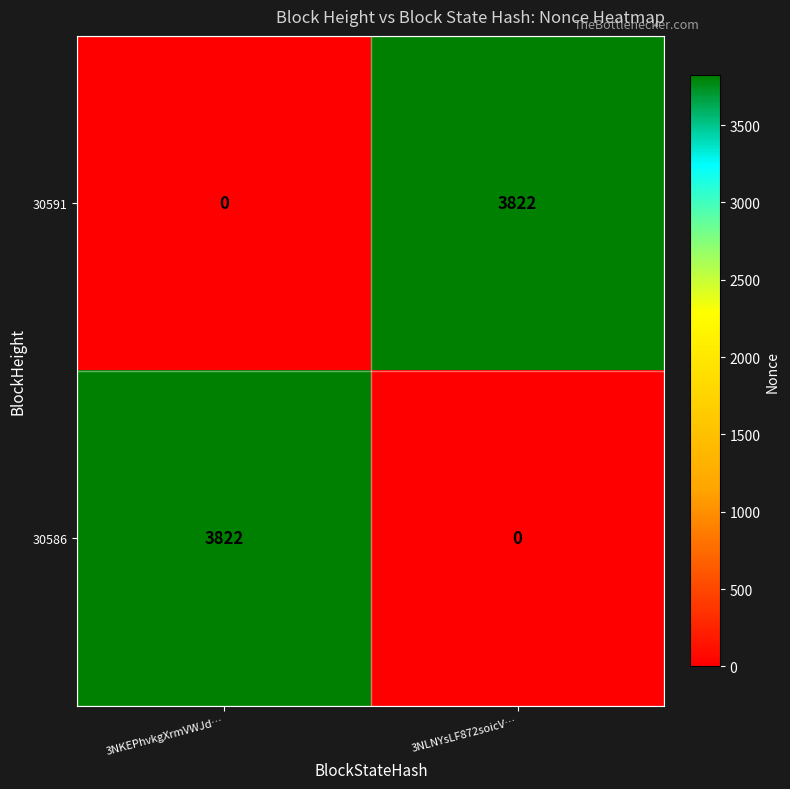

Rank the categories by 30586 value from highest to lowest.

3NKEPhvkgXrmVWJd…, 3NLNYsLF872soicV…